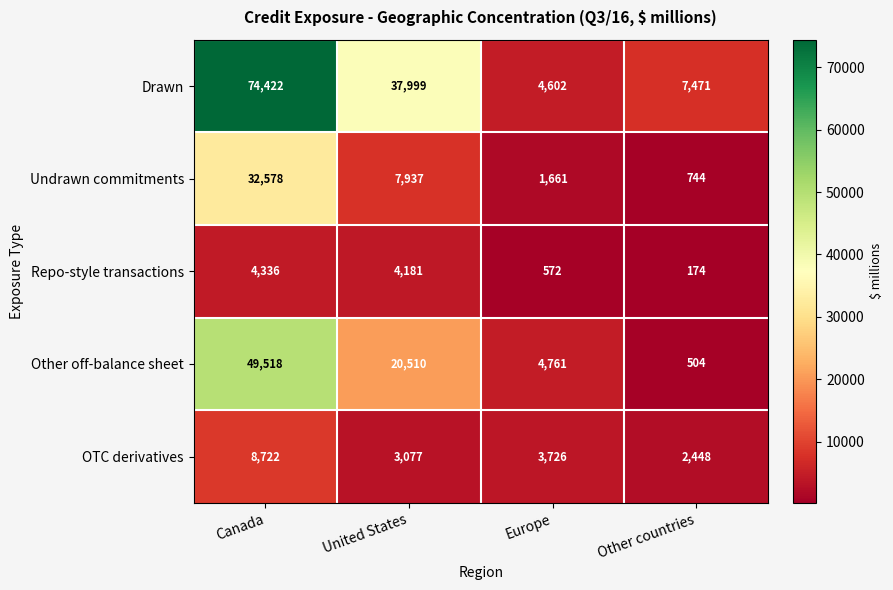

Is the value of Undrawn commitments at Other countries greater than the value of Drawn at Canada?

No